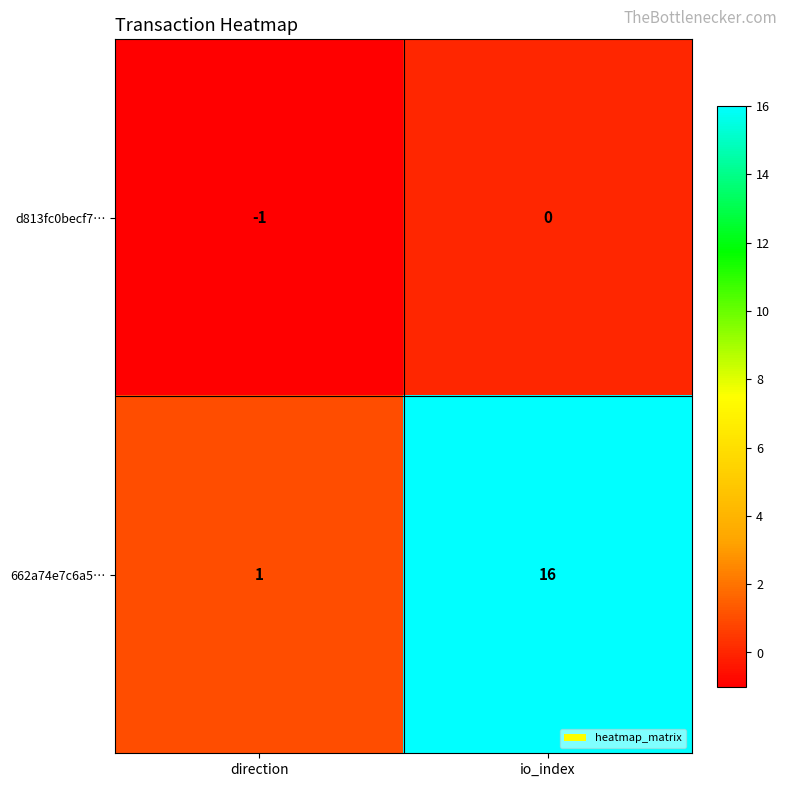

Reading left to right, list all the values displayed in this chart.

d813fc0becf7…: -1	0
662a74e7c6a5…: 1	16